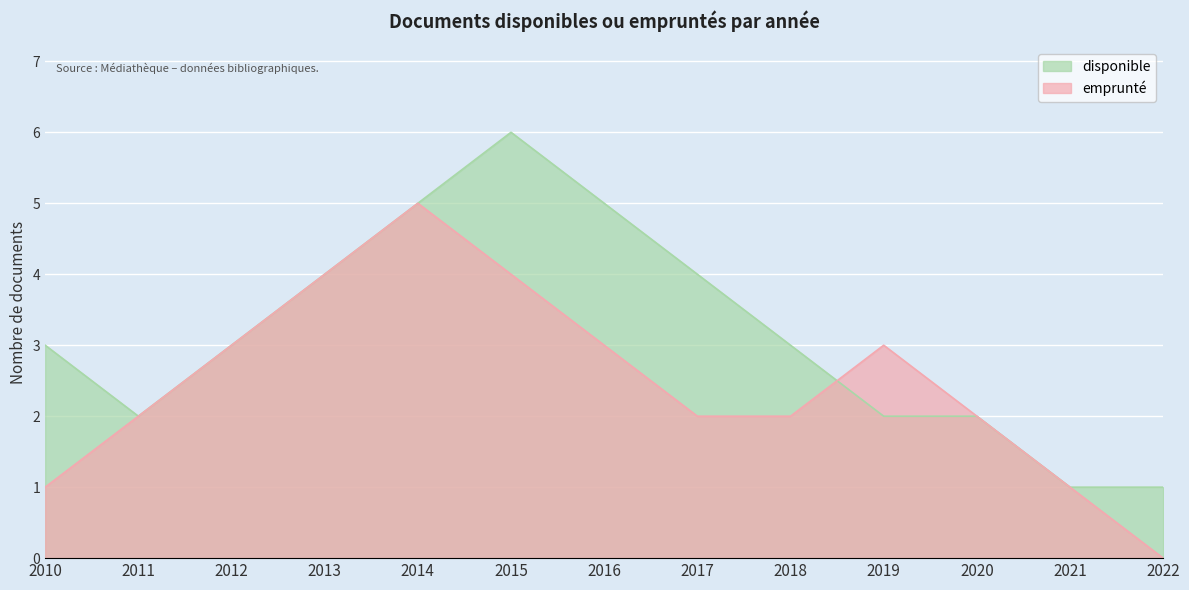

After their last crossing, which series has the higher values: disponible or emprunté?

emprunté